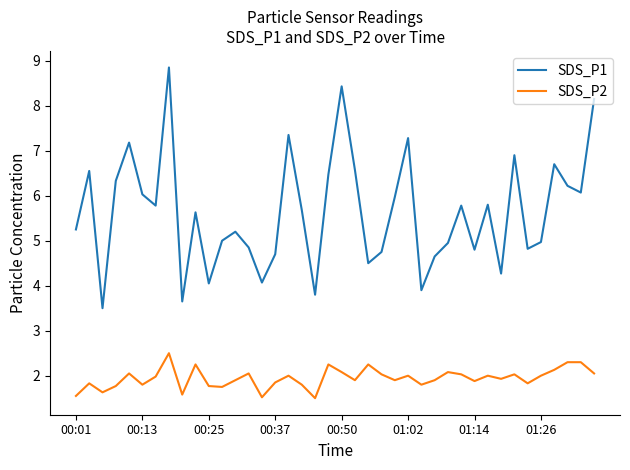

Which series has the largest total across all categories?

SDS_P1